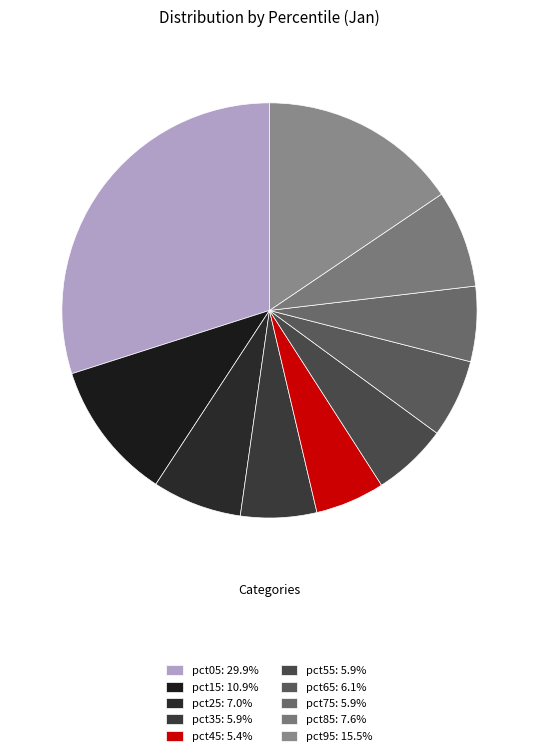

Which has a higher value, pct55 or pct25?

pct25